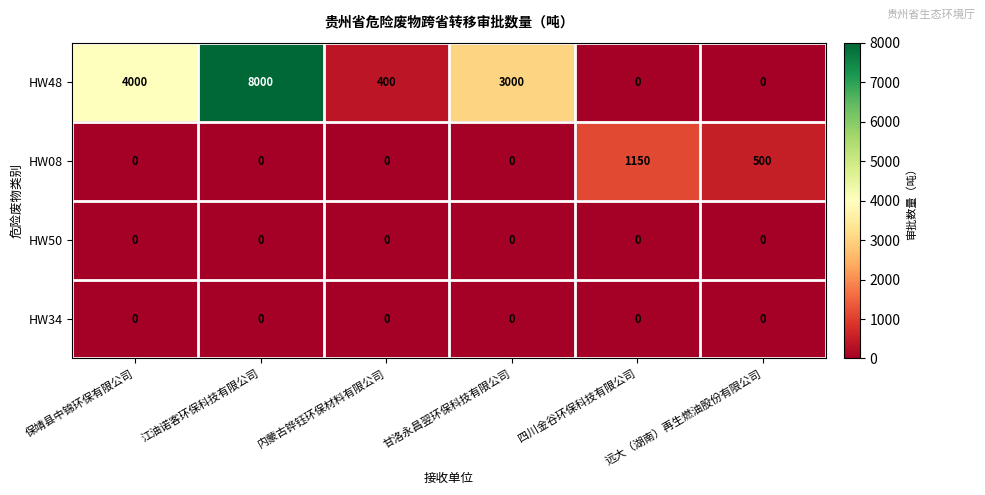

What is the sum of all HW08 values?

1650